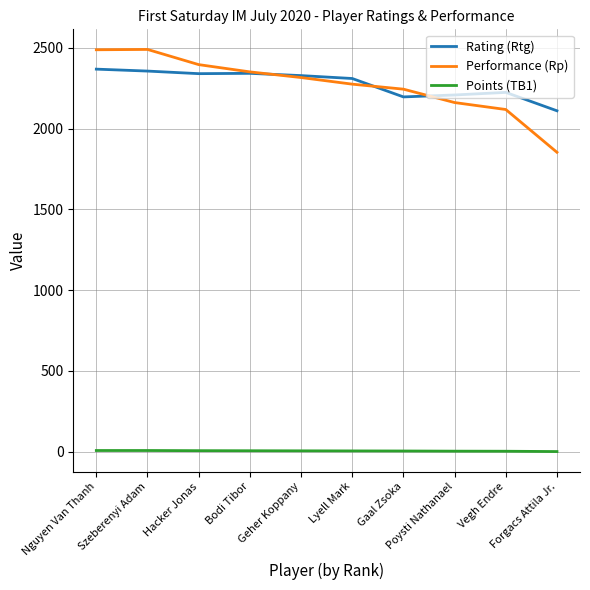

True or false: Performance (Rp) has more than 2 points higher than both neighbors.

False